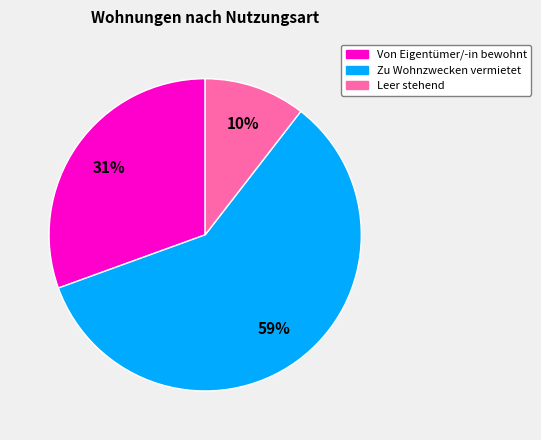

Is there any slice that represents more than half of the pie?

Yes